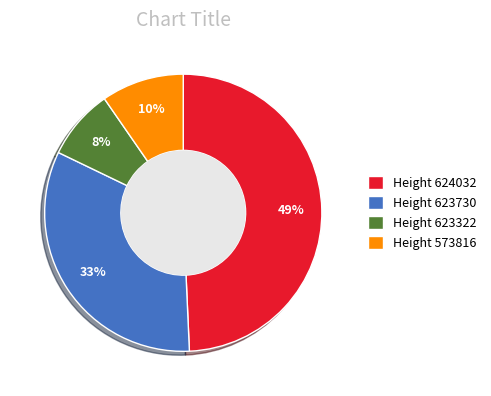

Do Height 623730 and Height 573816 together represent more than half of the pie?

No